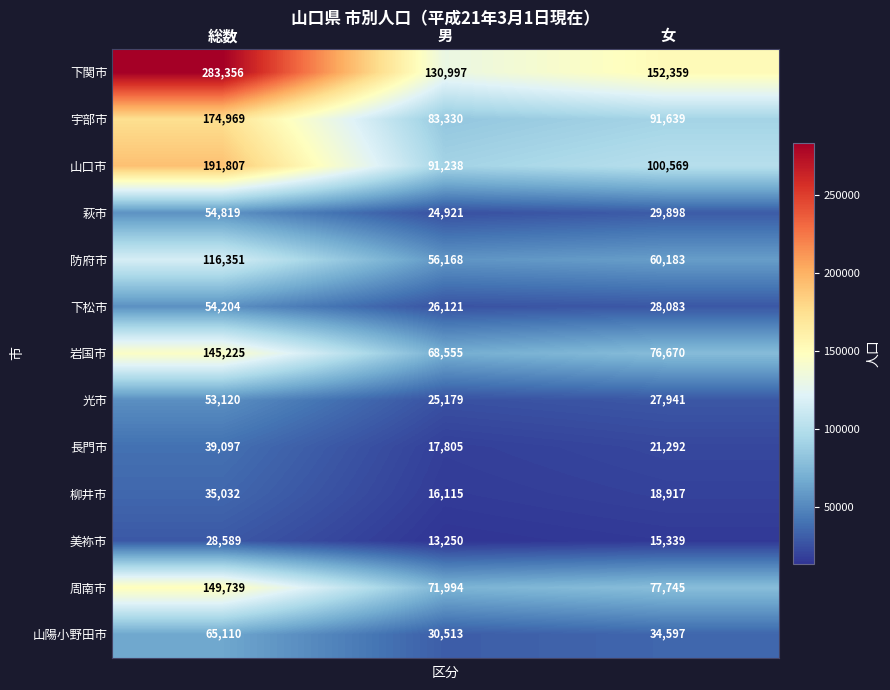

At how many categories does at least one series exceed 226098?

1